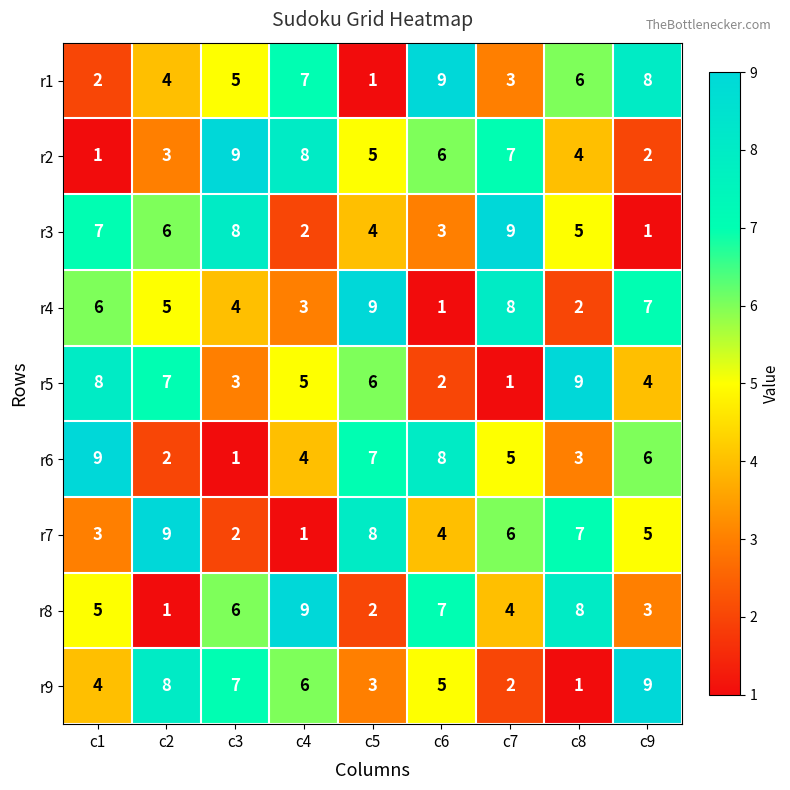

Which category has the lowest value in the r4 series?

c6